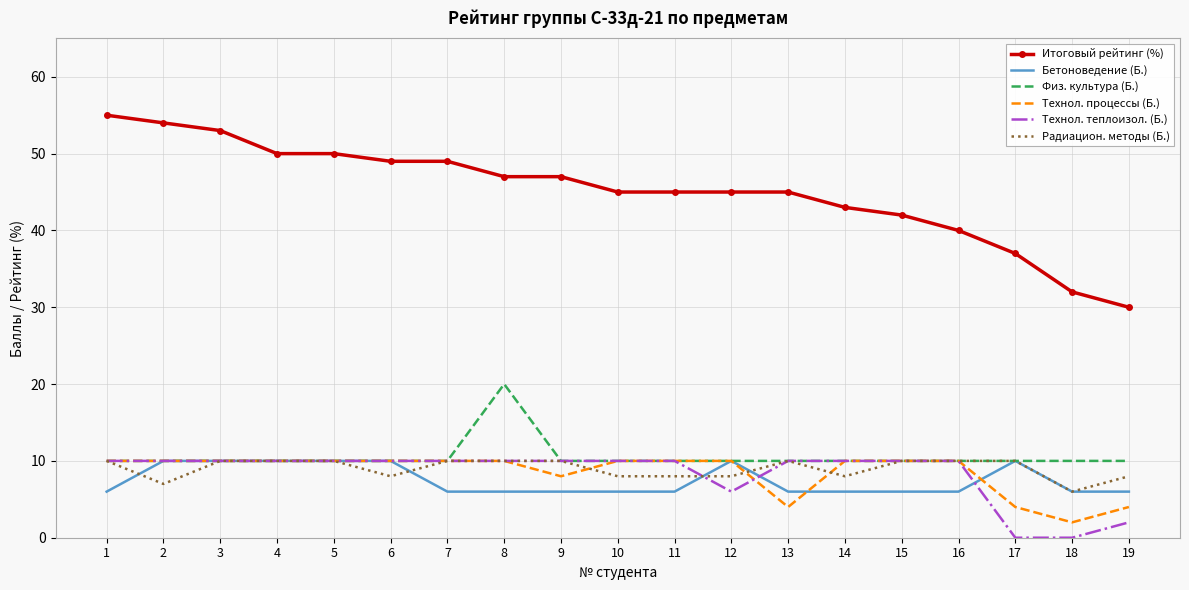

Which series has the widest spread of values?

Итоговый рейтинг (%)